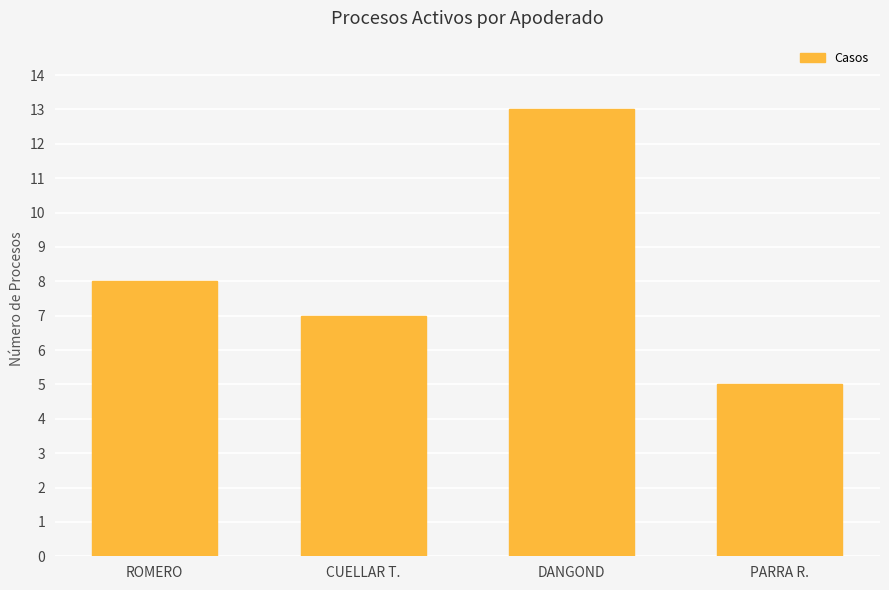

What is the average value?

8